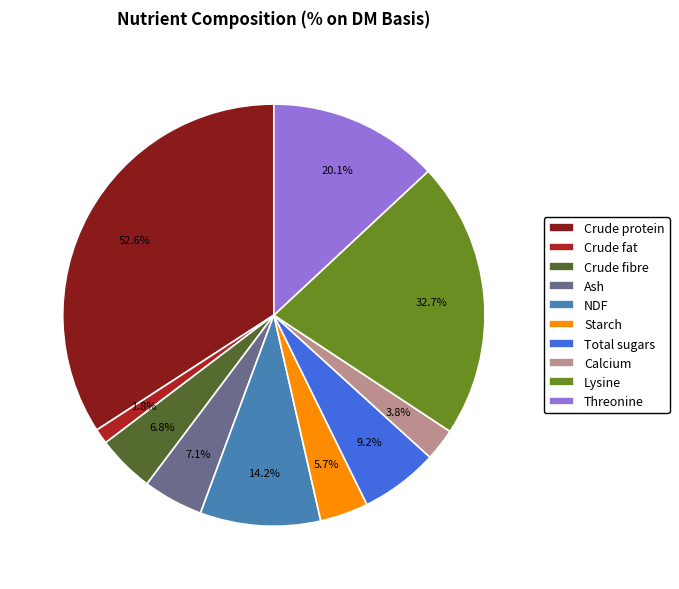

To the nearest percent, what is the difference between the largest and smallest slice percentages?

33%